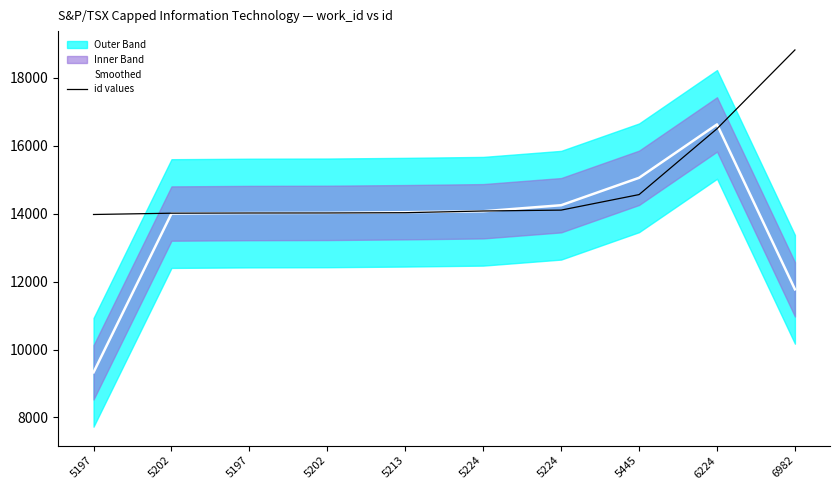

Reading left to right, transcribe all the data shown in this chart.

Smoothed: 9329.3	14002.3	14017.3	14022.3	14042.0	14070.0	14247.7	15054.7	16626.0	11772.3
id values: 13975.0	14013.0	14019.0	14020.0	14028.0	14078.0	14104.0	14561.0	16499.0	18818.0